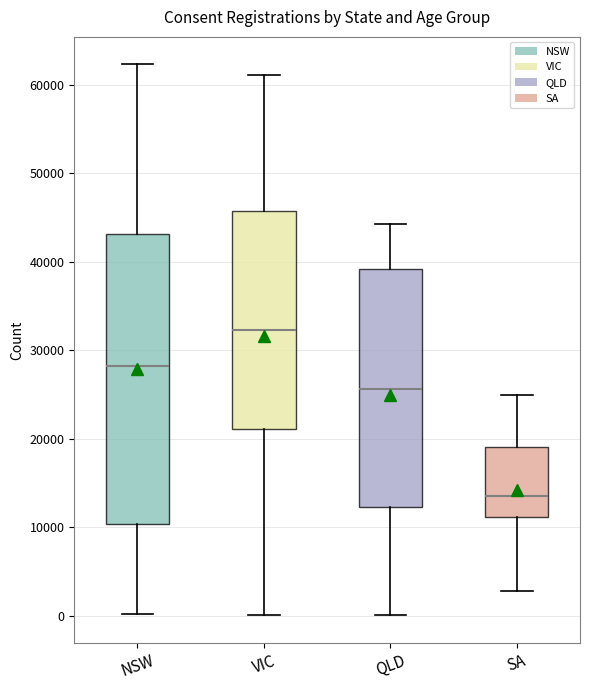

Comparing the boxes themselves (not the whiskers), which one is the tallest?

NSW